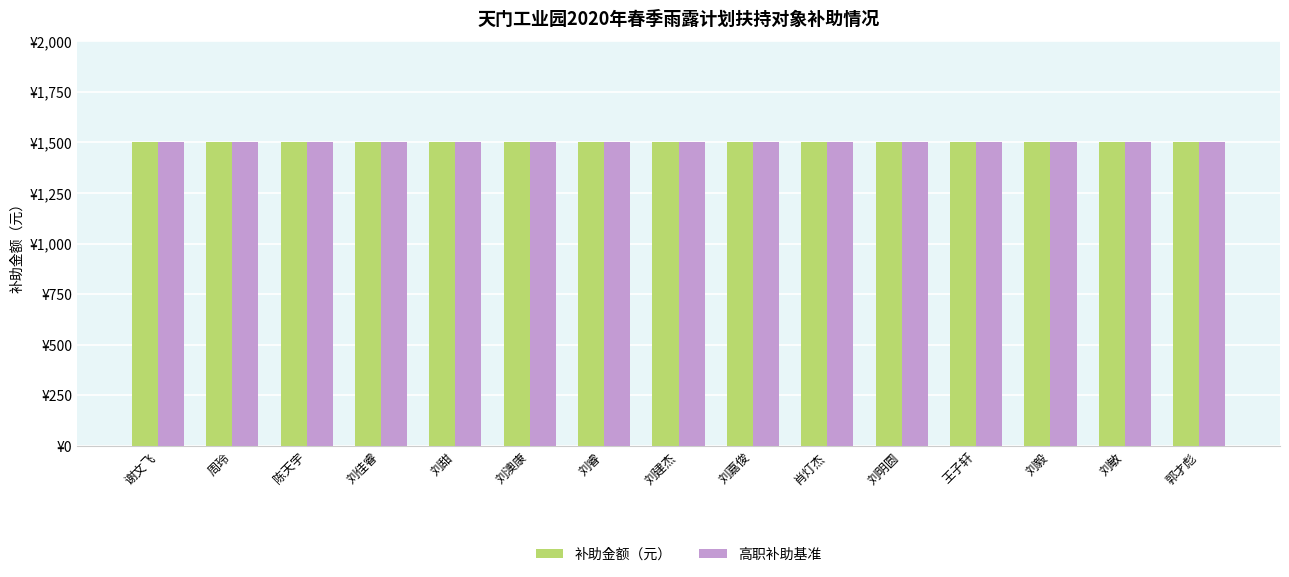

Which series has the largest total across all categories?

补助金额（元）